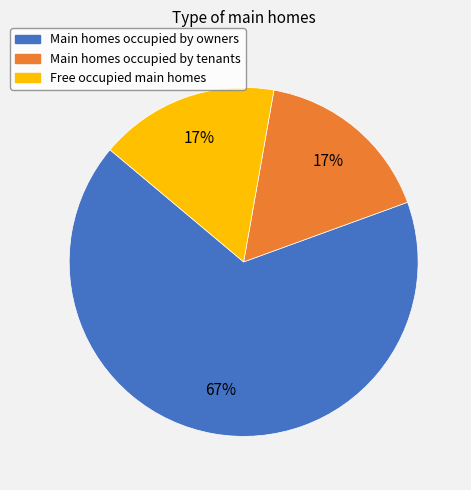

To the nearest percent, what is the average slice percentage?

33%